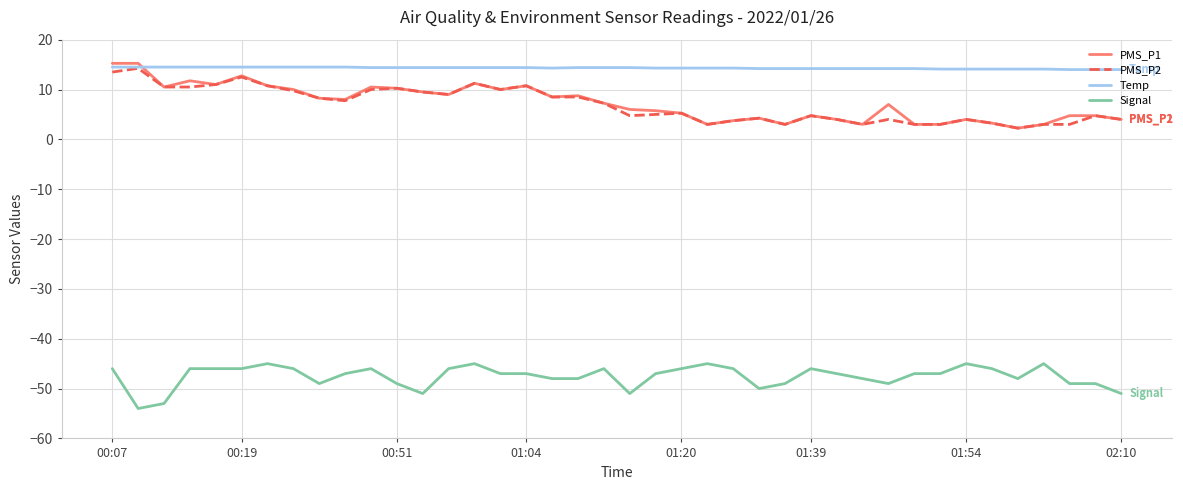

What are all the series names shown in the legend?

PMS_P1, PMS_P2, Temp, Signal